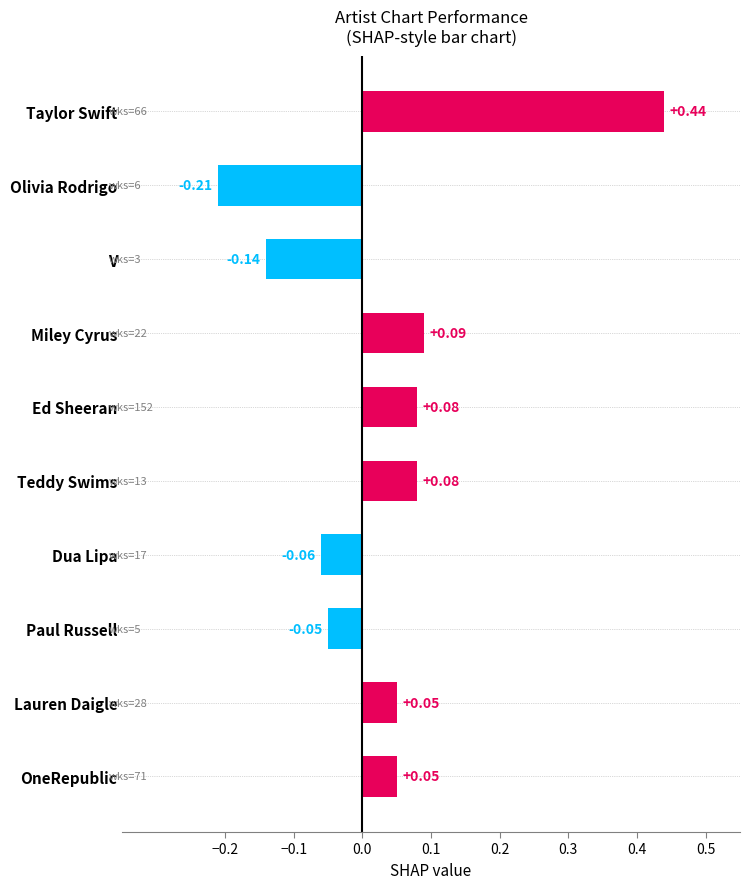

What is the label of the 2nd bar from the bottom?

Lauren Daigle